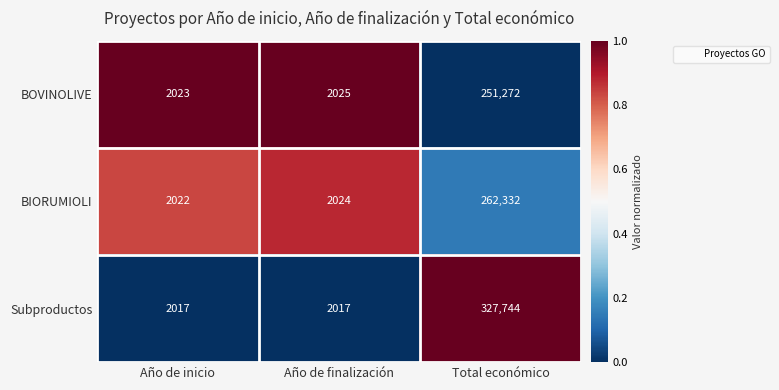

How many data points does each series have?

3